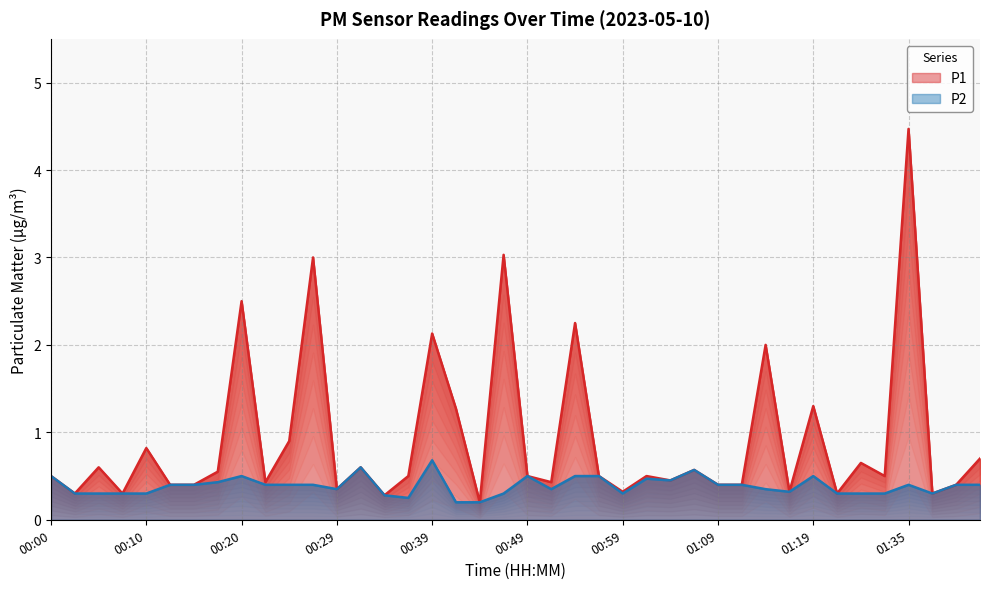

List the series in order of their peak value, highest first.

P1, P2